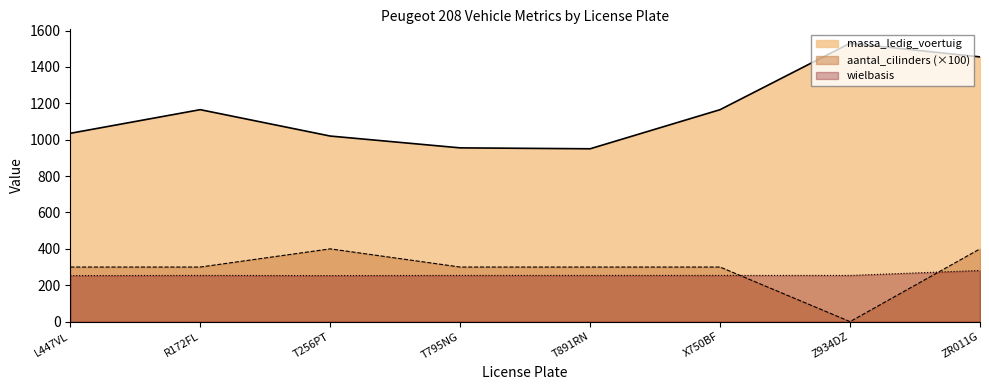

Which label corresponds to the smallest value in the chart?

Z934DZ